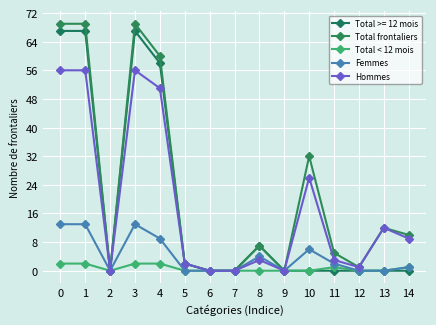

At how many categories does at least one series exceed 58?

4